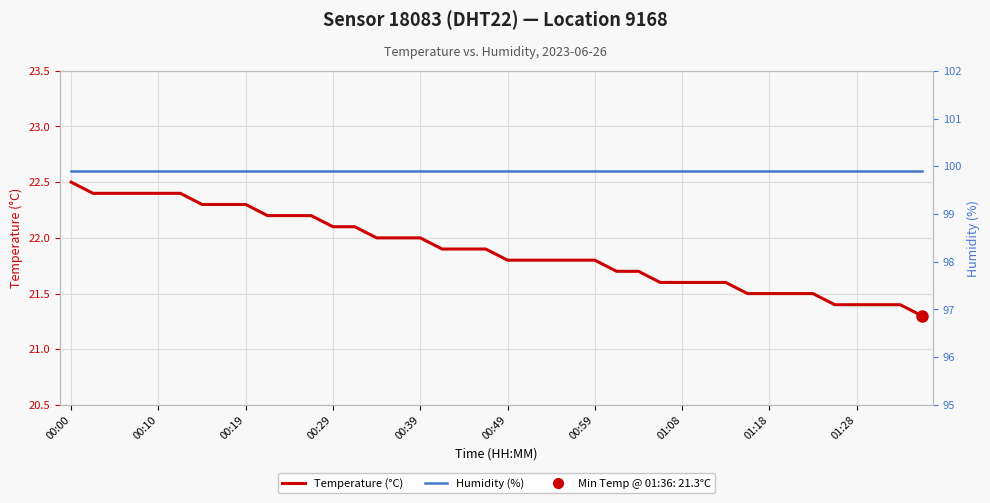

True or false: Humidity (%) has more than 0 interior local peaks.

False